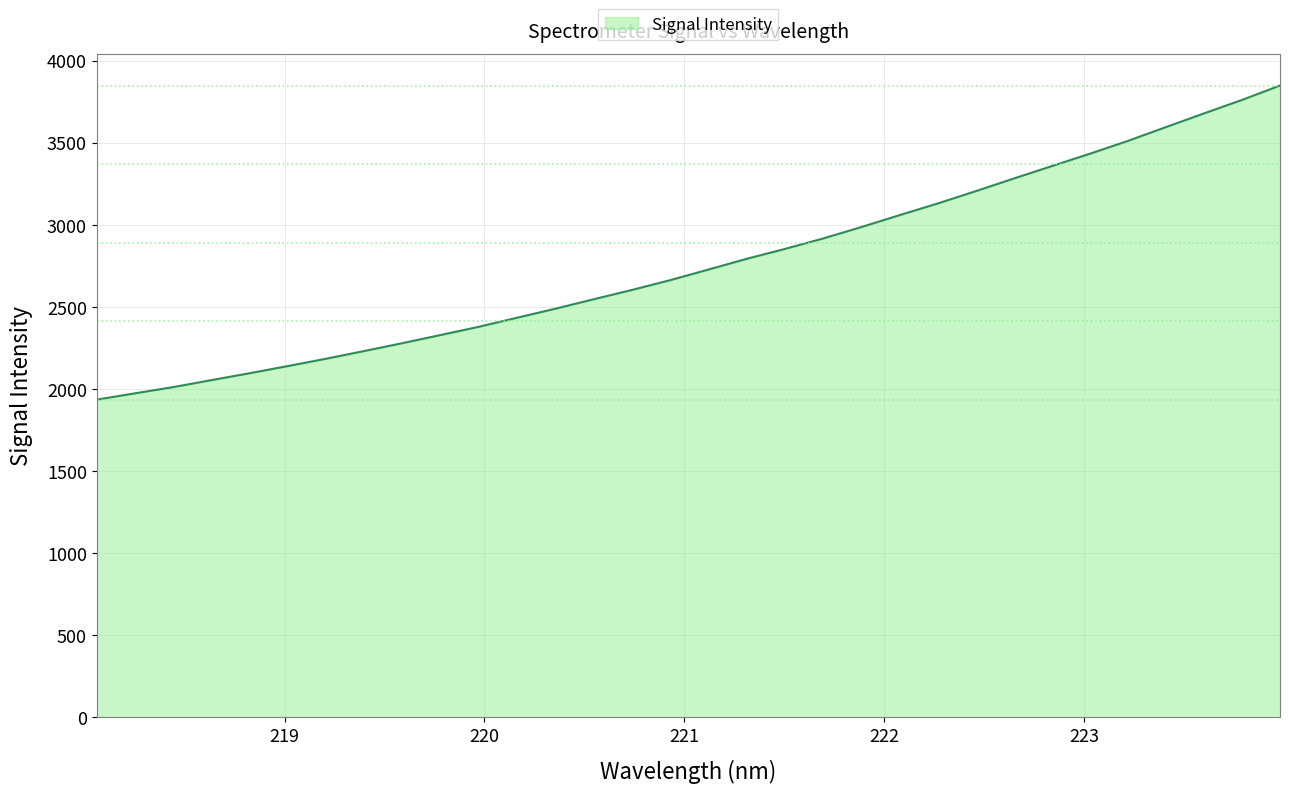

What is the difference between the maximum and second lowest values?

1874.9